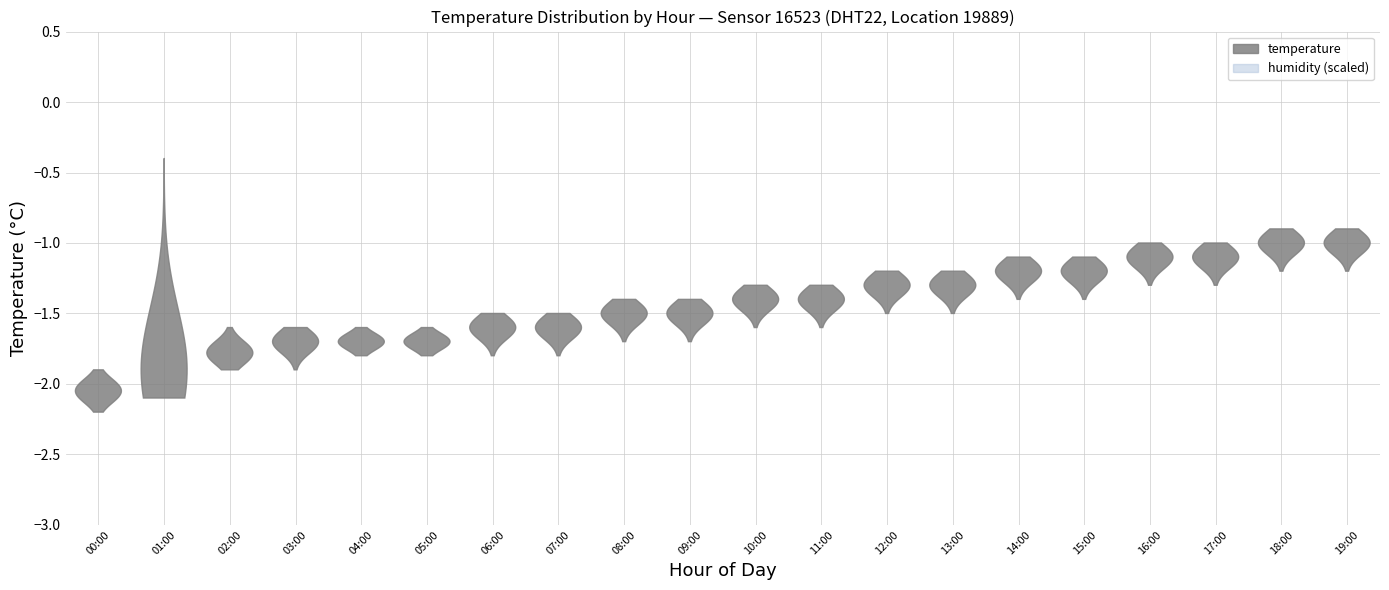

What is the difference between the maximum and second lowest values in the temperature series?

0.8